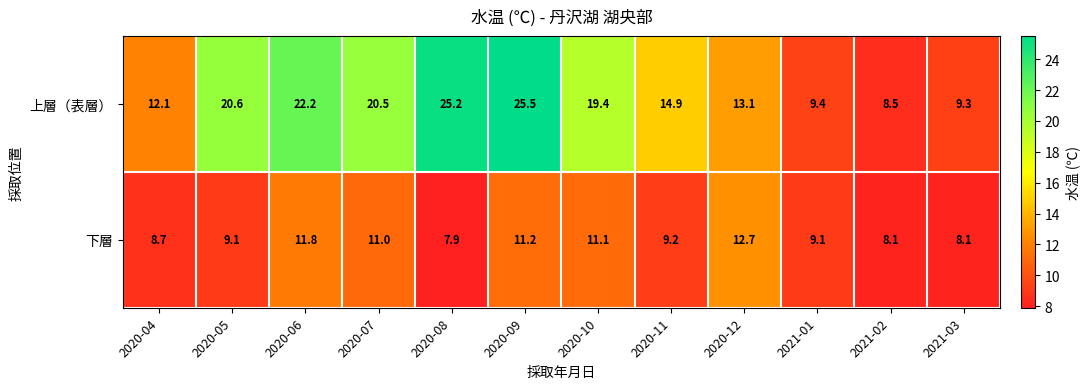

Which category has the lowest value in the 上層（表層） series?

2021-02